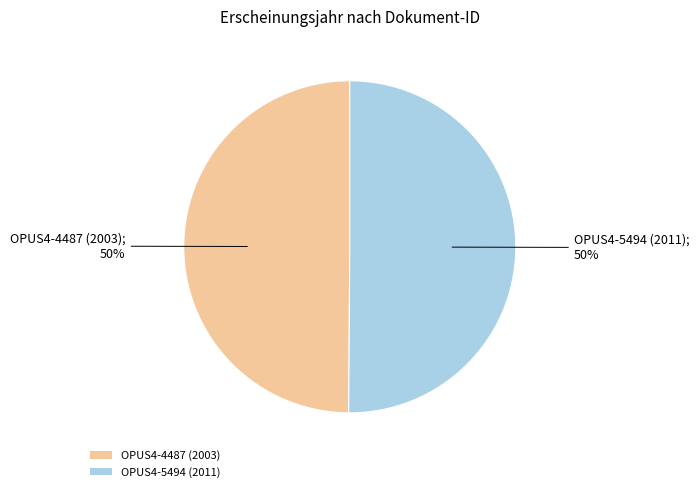

To the nearest percent, what percentage of the pie is OPUS4-5494 (2011)?

50%